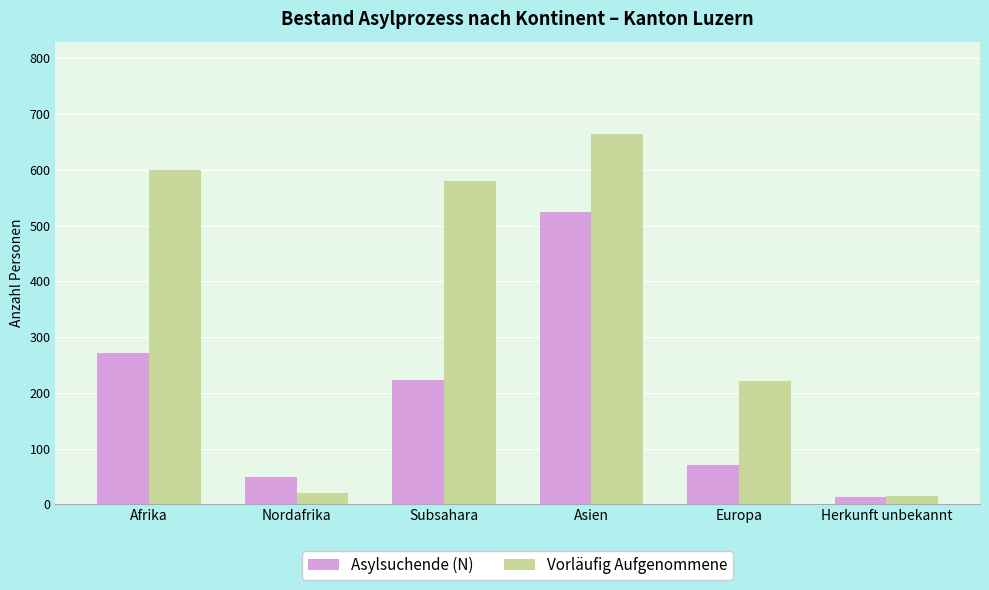

Which series has the largest range (max minus min)?

Vorläufig Aufgenommene